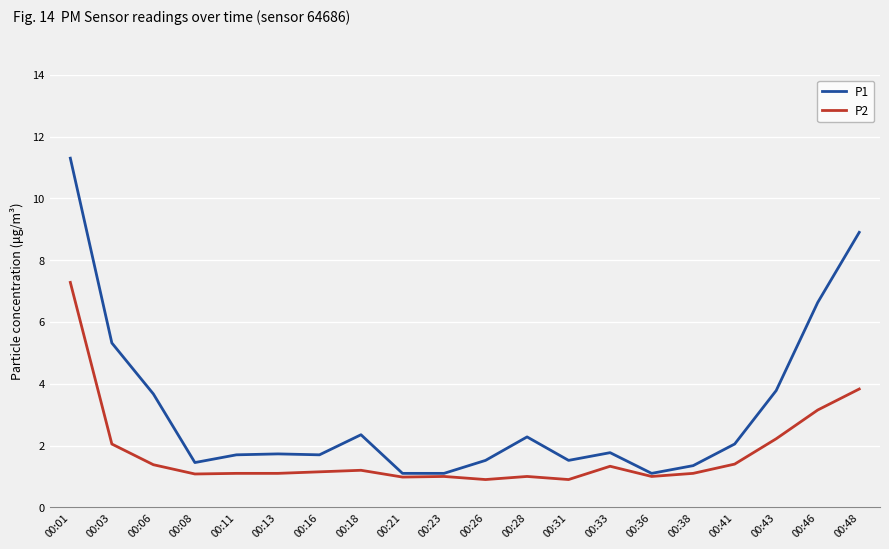

At 00:41, list the series in order from largest to smallest.

P1, P2